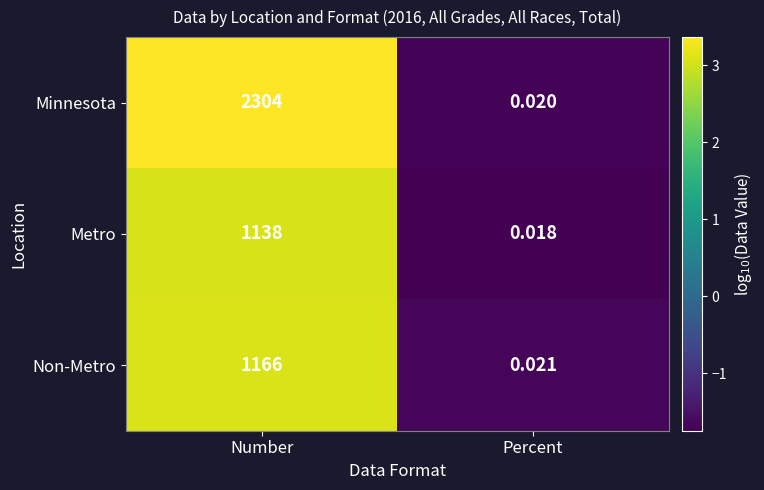

Which series has the largest range (max minus min)?

Minnesota